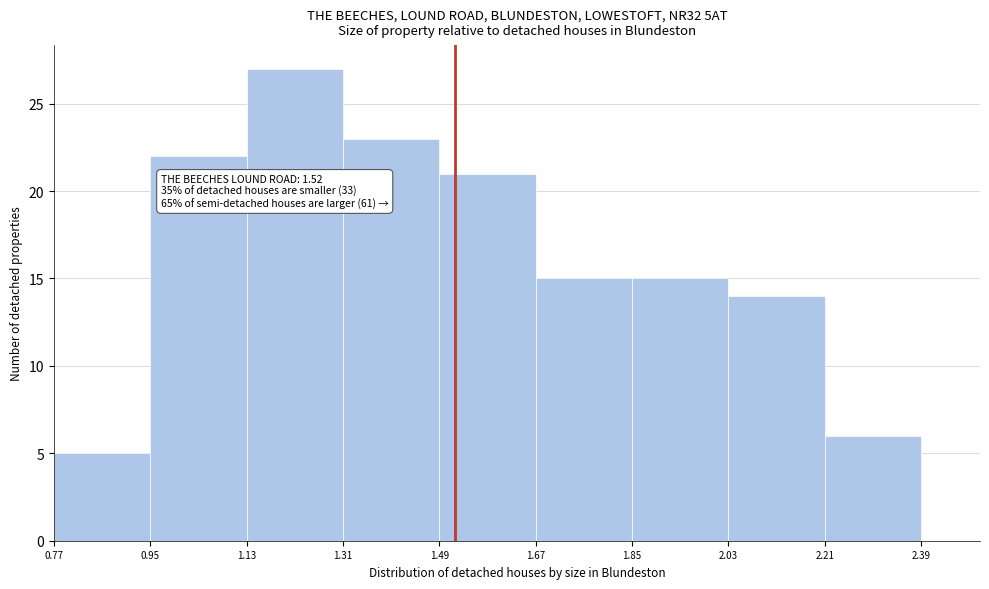

Which range on the x-axis has the tallest bar?

1.13 to 1.31